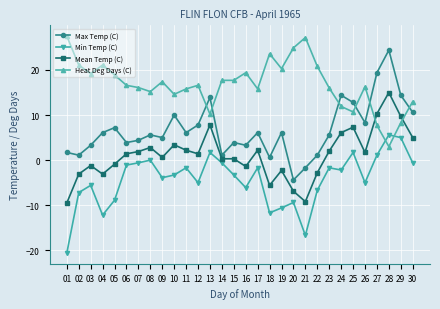

Read the Min Temp (C) value at 02.

-7.2